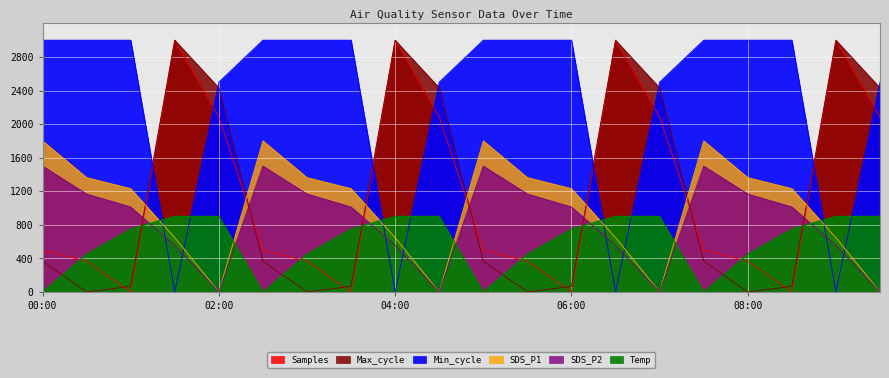

How many intersections are there between Max_cycle and SDS_P2?

7